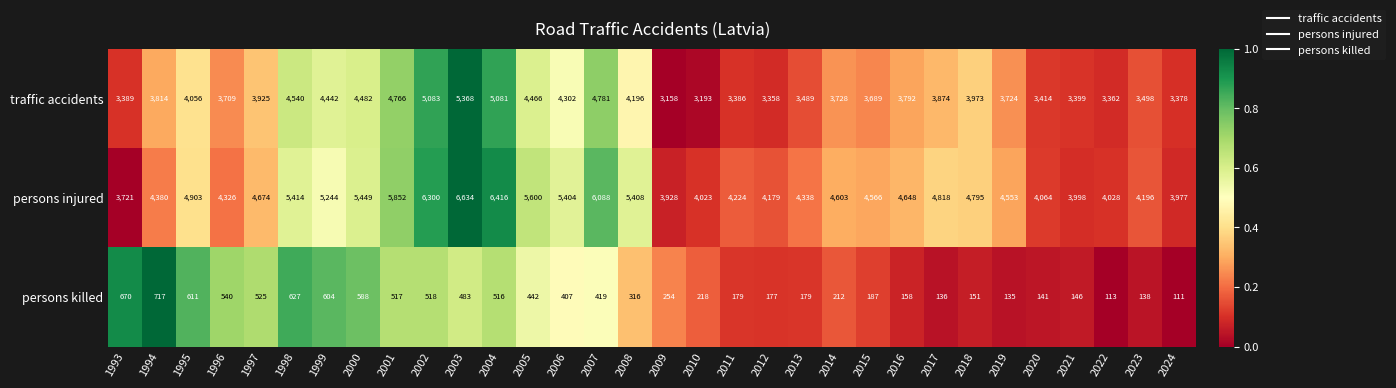

Rank the series at 1999 from highest to lowest value.

persons injured, traffic accidents, persons killed